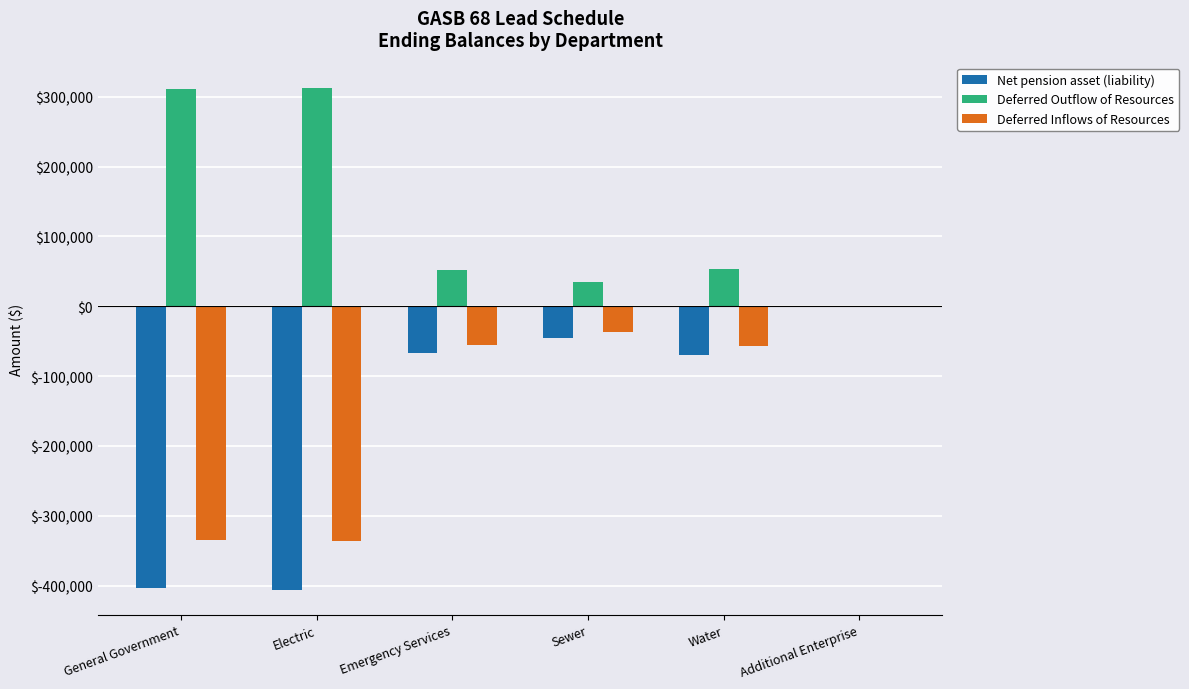

At which category is the sum across all series the highest?

Additional Enterprise